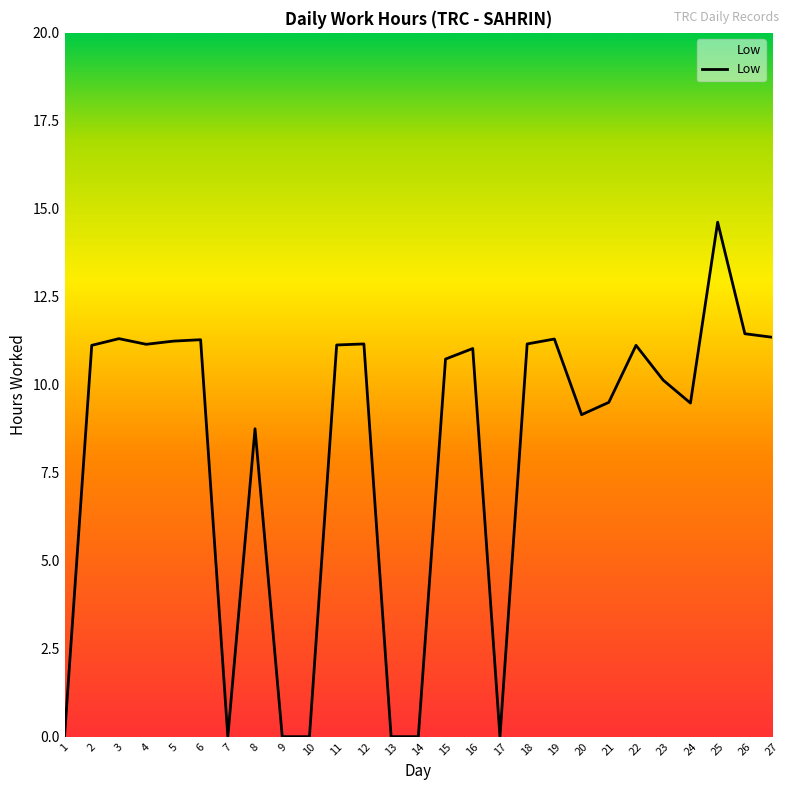

Between 7 and 8, which is larger?

8